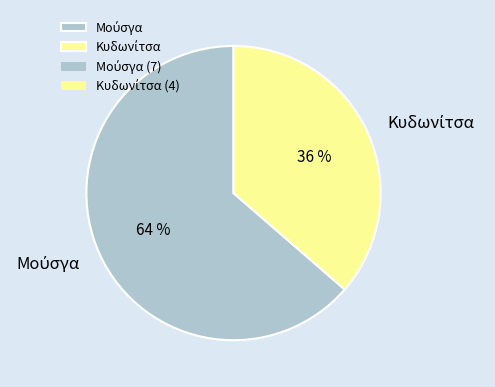

Count the number of slices in the pie.

2